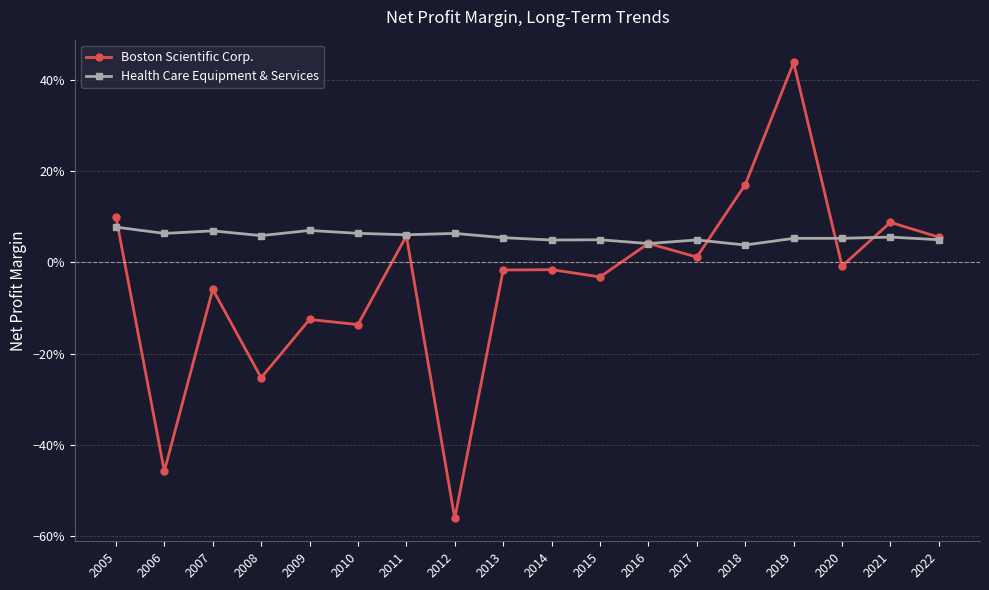

Between 2009 and 2015, which series saw the biggest shift?

Boston Scientific Corp.